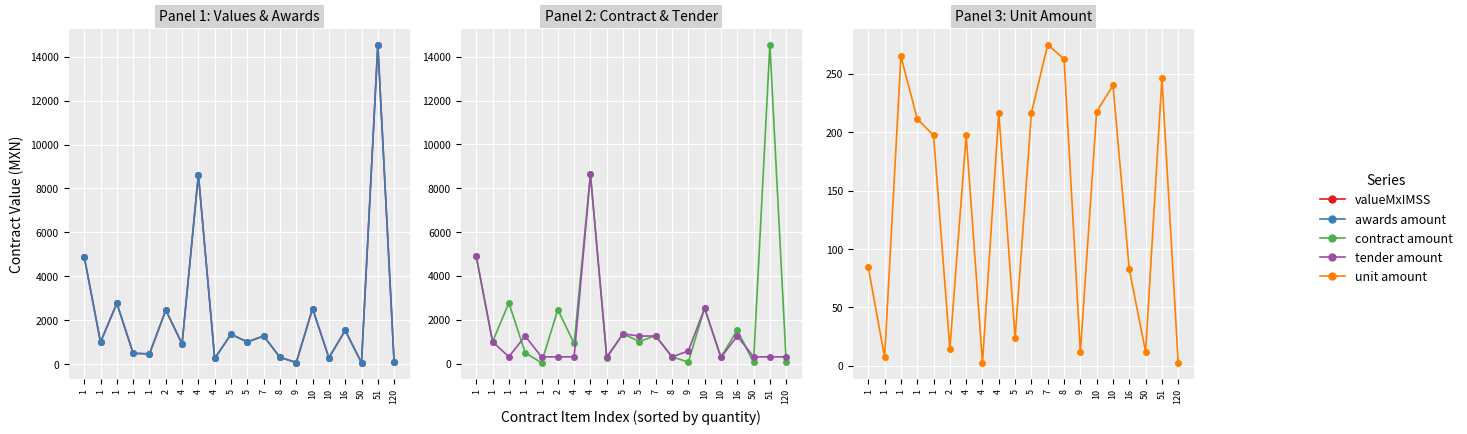

Between 2 and 9, which series saw the biggest shift?

valueMxIMSS